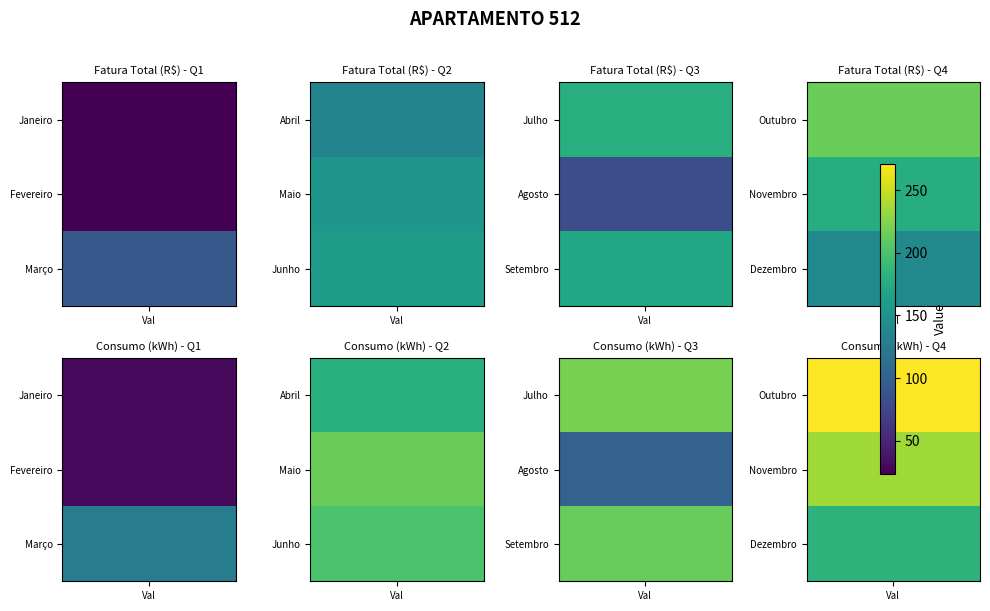

What is the approximate value of Consumo Ativo (kWh) at Outubro?

271.0